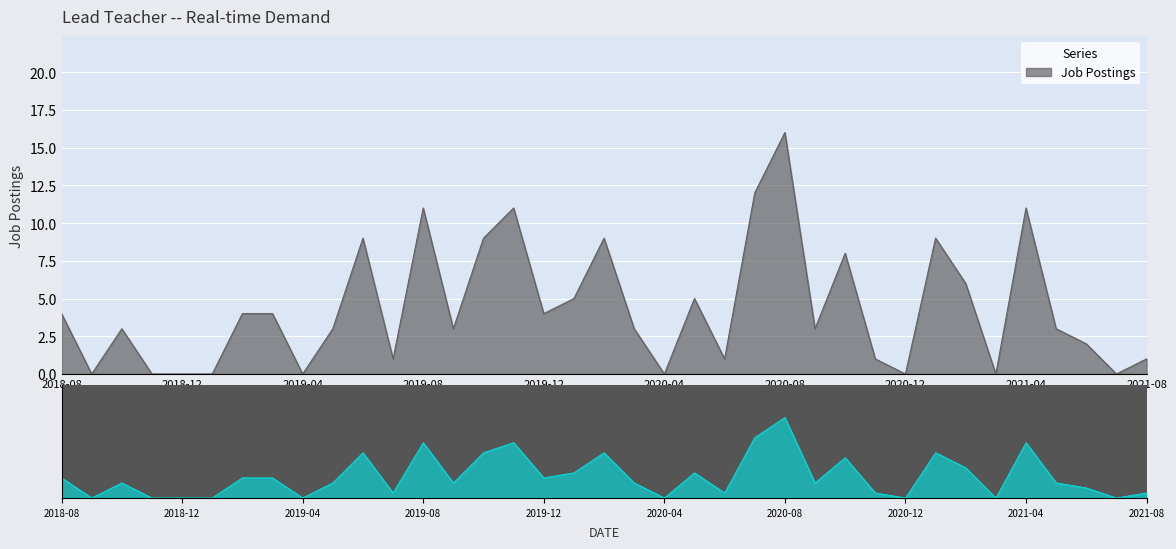

What is the value of the 13th point from the left?

11